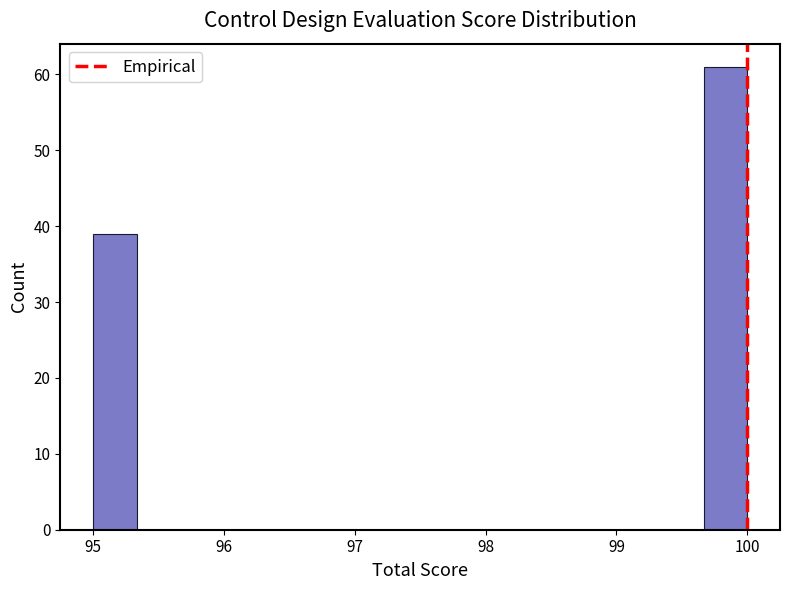

Read against the x-axis, roughly where is the centre of the tallest bar?

99.8